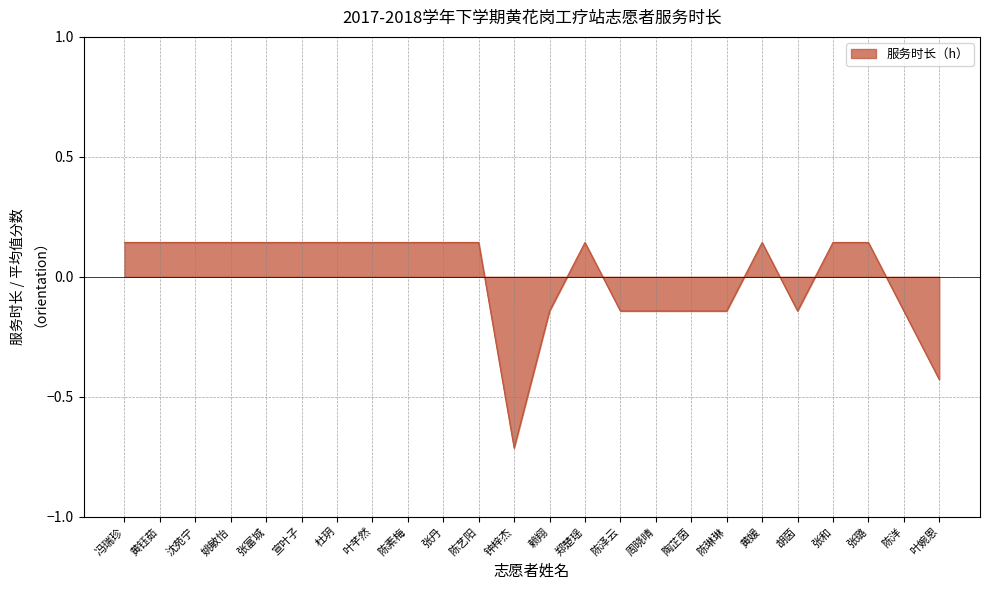

What position from the left is 张和?

21